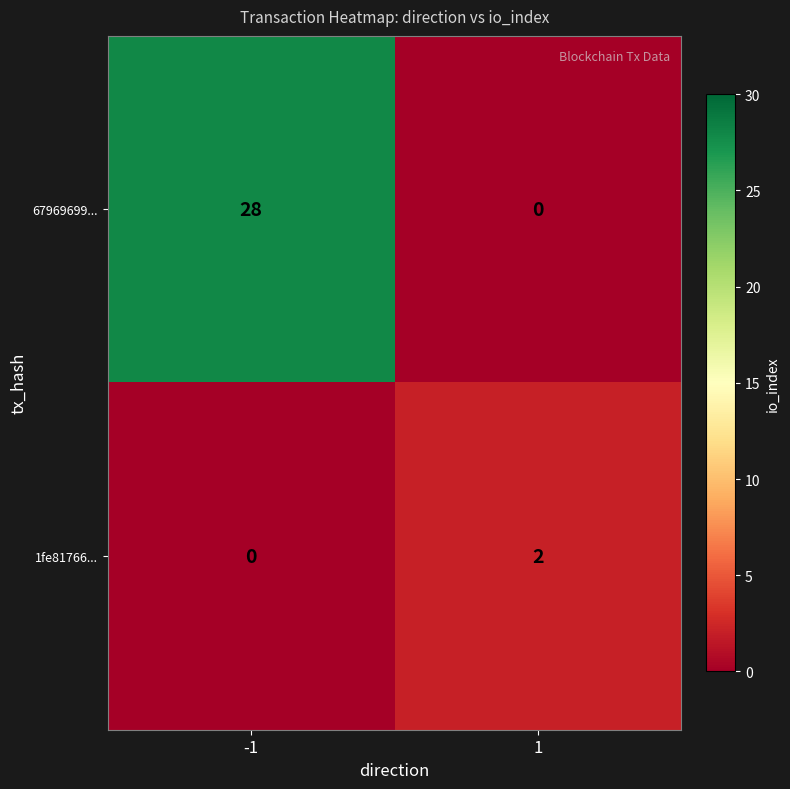

Rank the categories by 1fe81766... value from highest to lowest.

1, -1